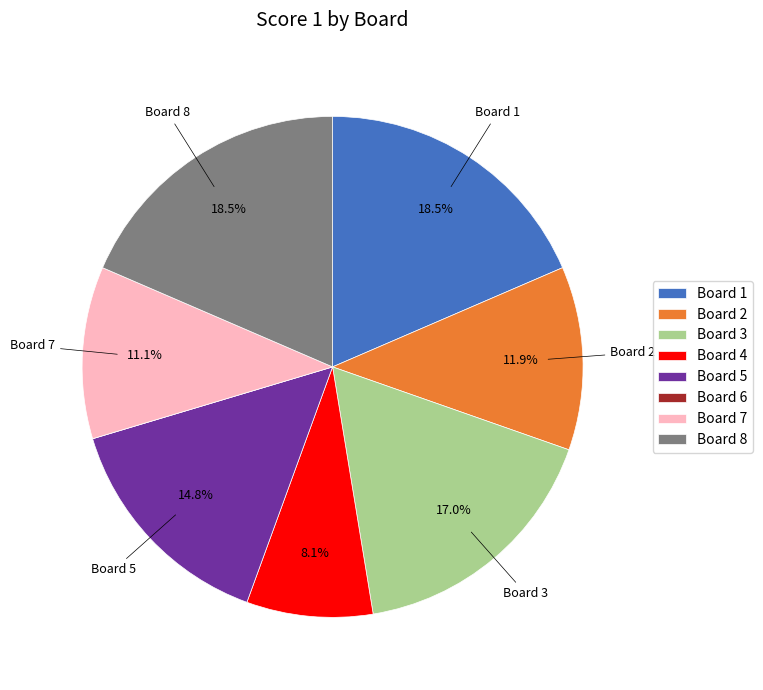

The Board 5 slice represents 15% of the pie. True or false?

True